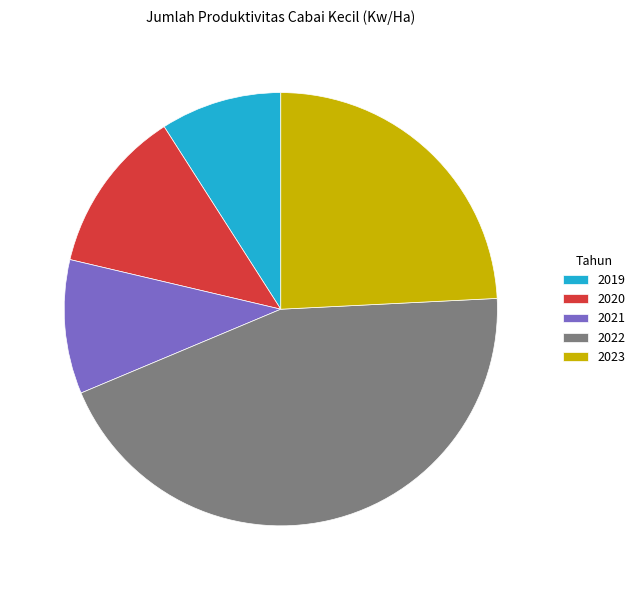

Is there any slice that represents more than half of the pie?

No